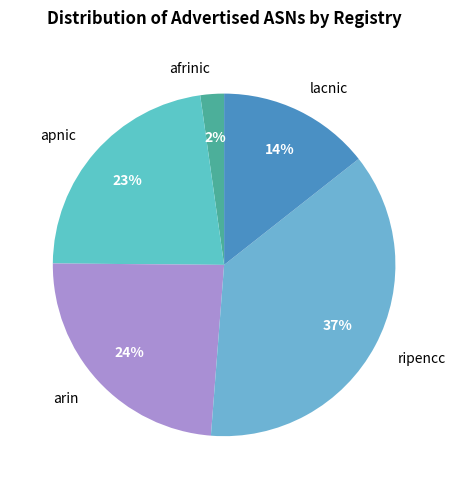

Between lacnic and apnic, which is larger?

apnic